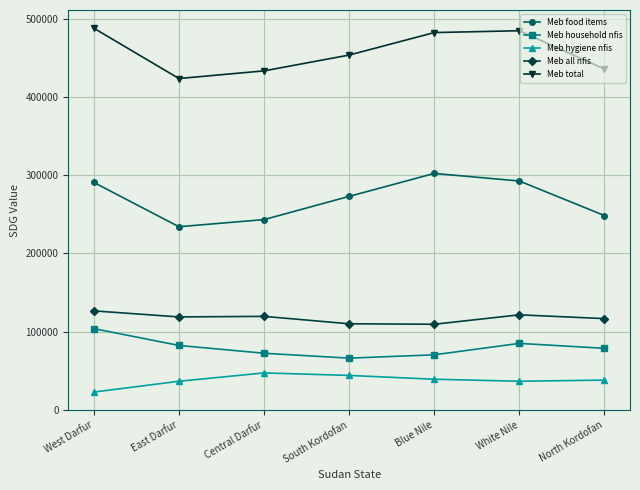

What are all the series names shown in the legend?

Meb food items, Meb household nfis, Meb hygiene nfis, Meb all nfis, Meb total